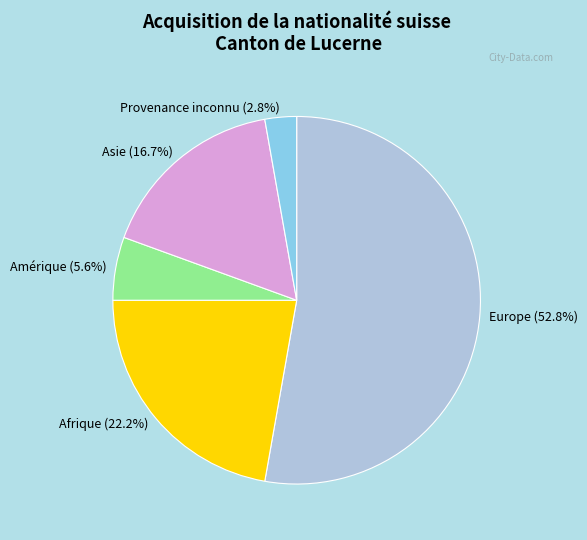

How many slices are in this pie chart?

5